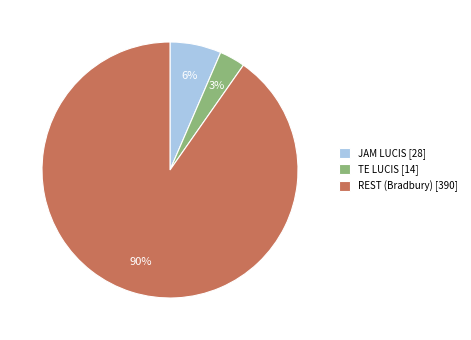

Combined, do REST (Bradbury) [390] and JAM LUCIS [28] account for over 50%?

Yes